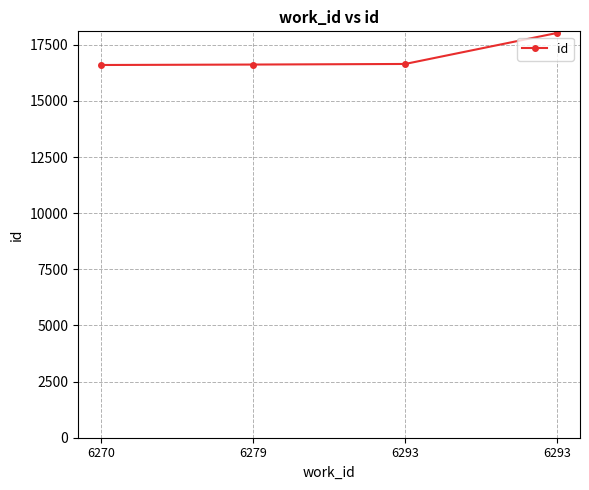

At which category does the chart reach its peak across all series?

6293